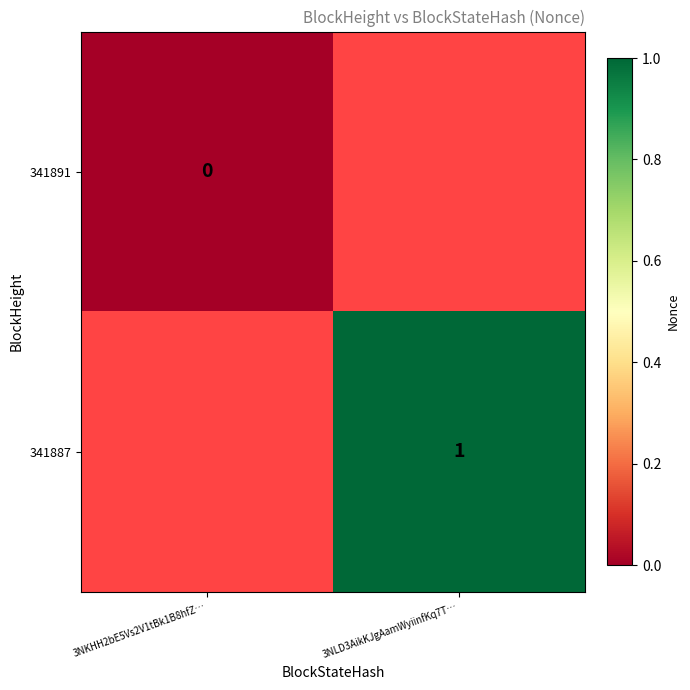

Count the number of categories in the chart.

2